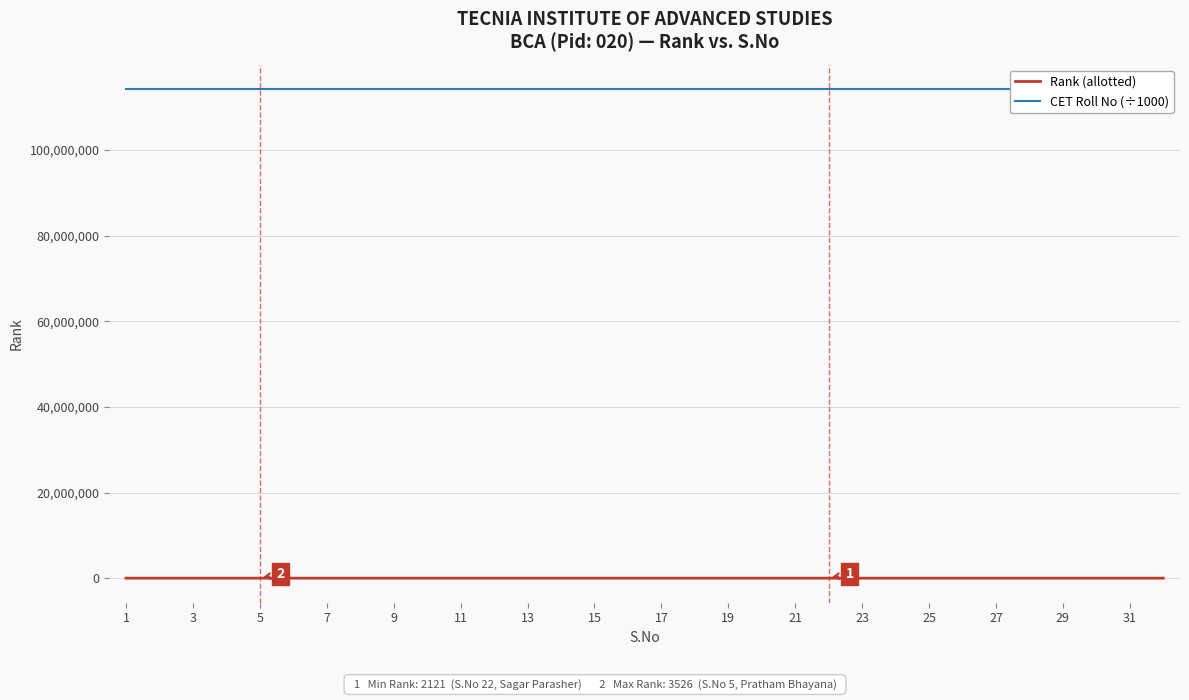

Which label corresponds to the largest value in the chart?

31